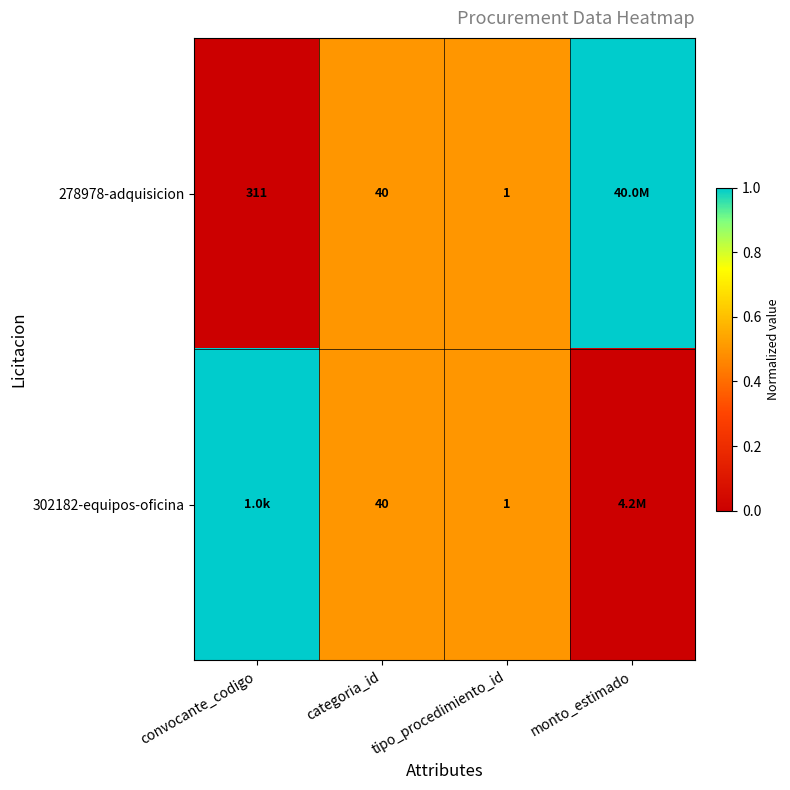

The 278978-adquisicion series shows 40 at categoria_id. True or false?

True